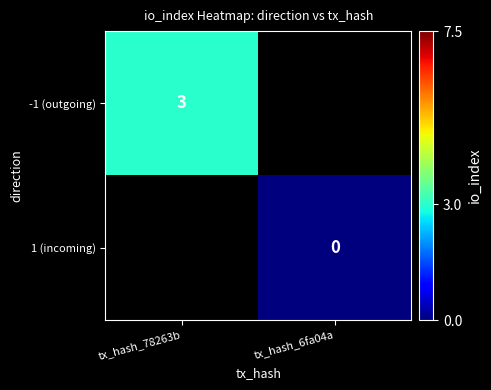

List the labels in order of 1 (incoming) value, largest first.

tx_hash_78263b, tx_hash_6fa04a